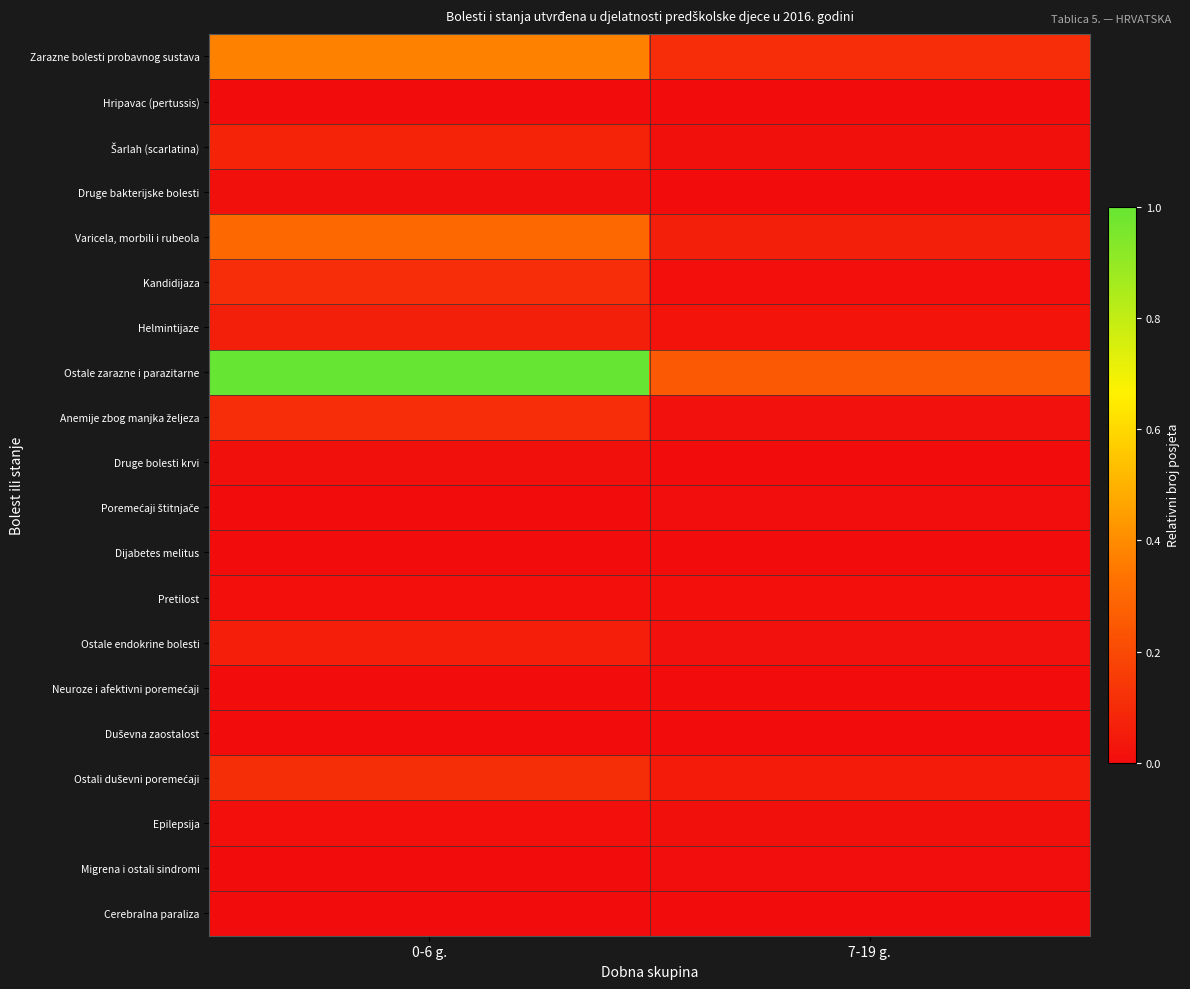

What is the total value across all series at 7-19 g.?

0.6